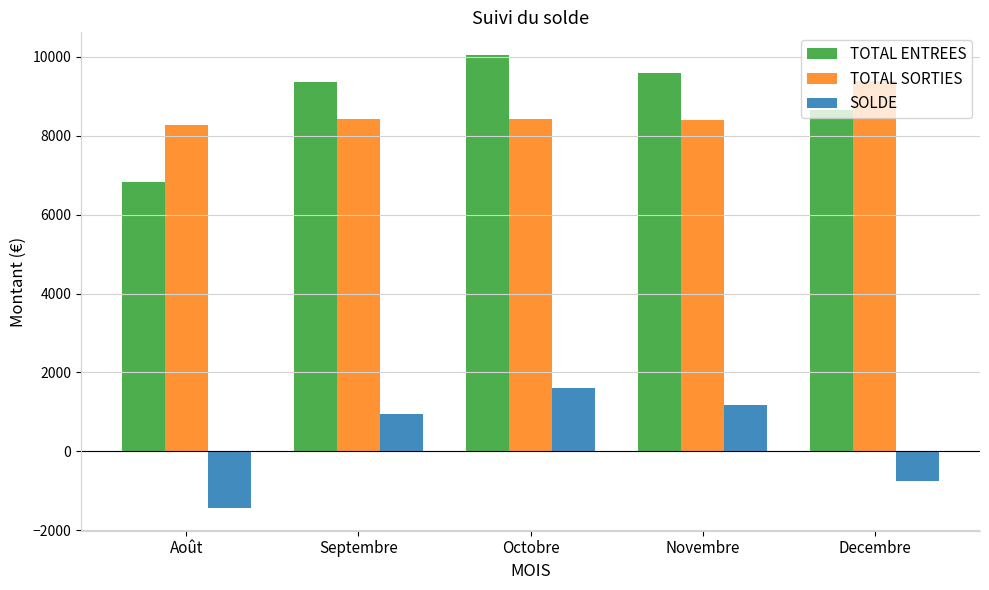

What is the greatest value displayed?

10045.0